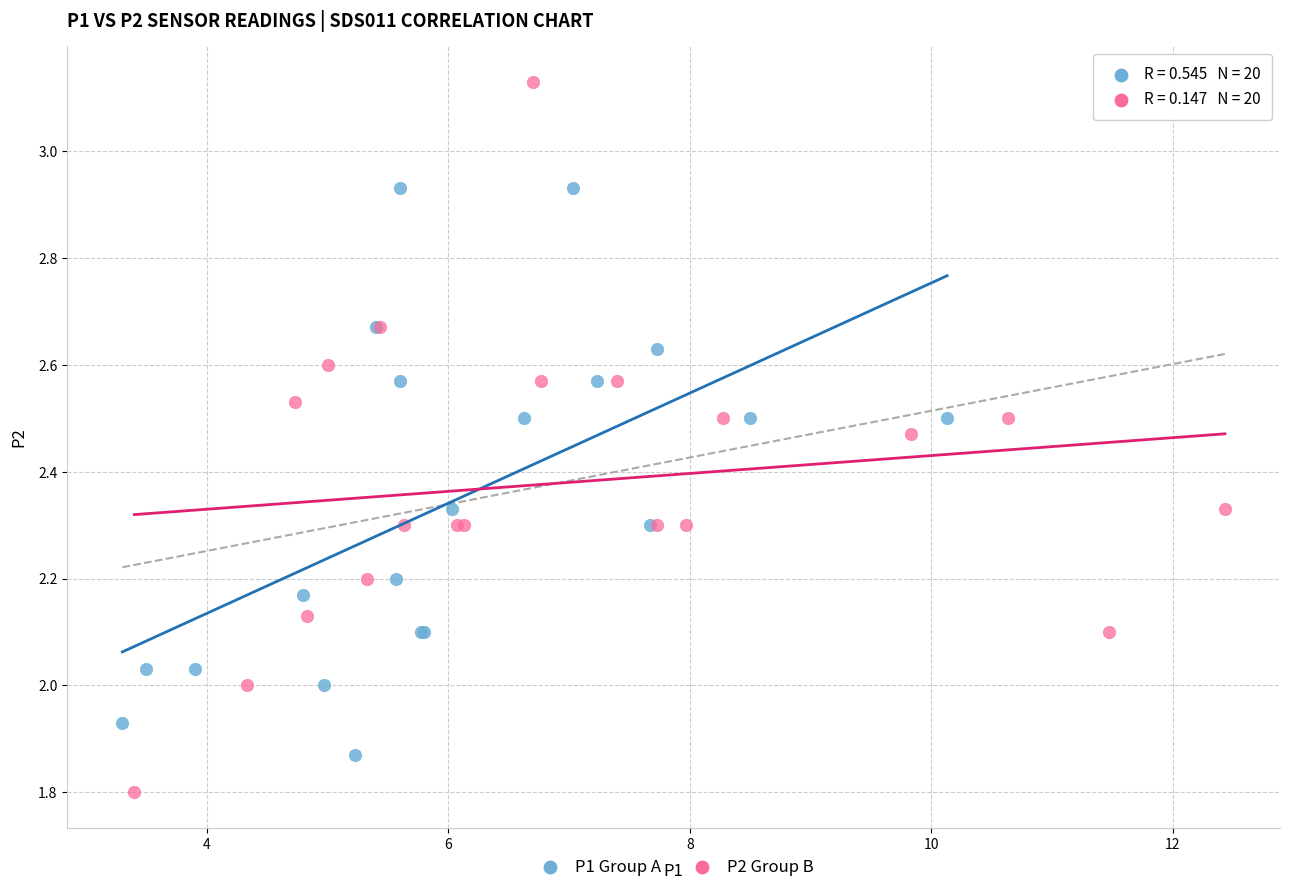

Which series contains the lowest Y value?

P2 Group B